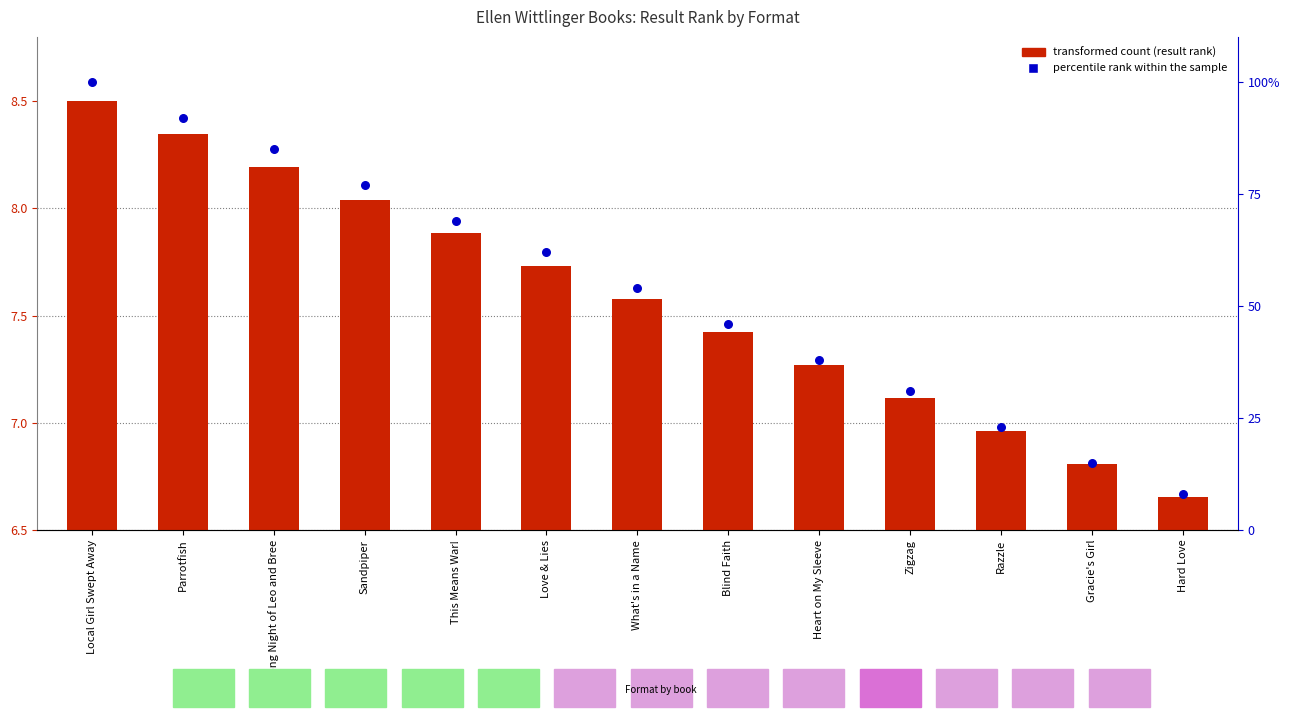

At how many categories does at least one series exceed 77?

3